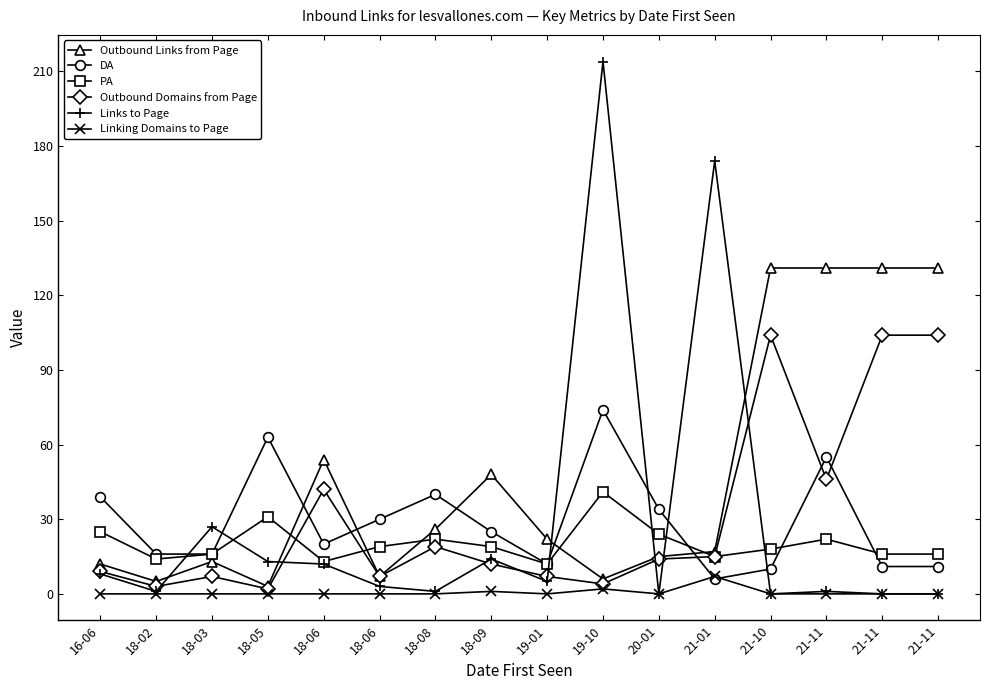

How many values in the DA series are below 25?

8